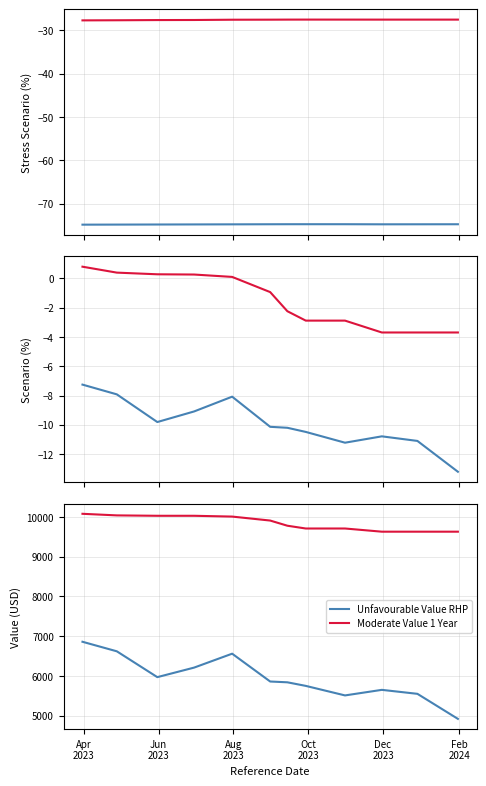

What is the value of the Unfavourable Scenario RHP point at the 6th from the left?

-10.1